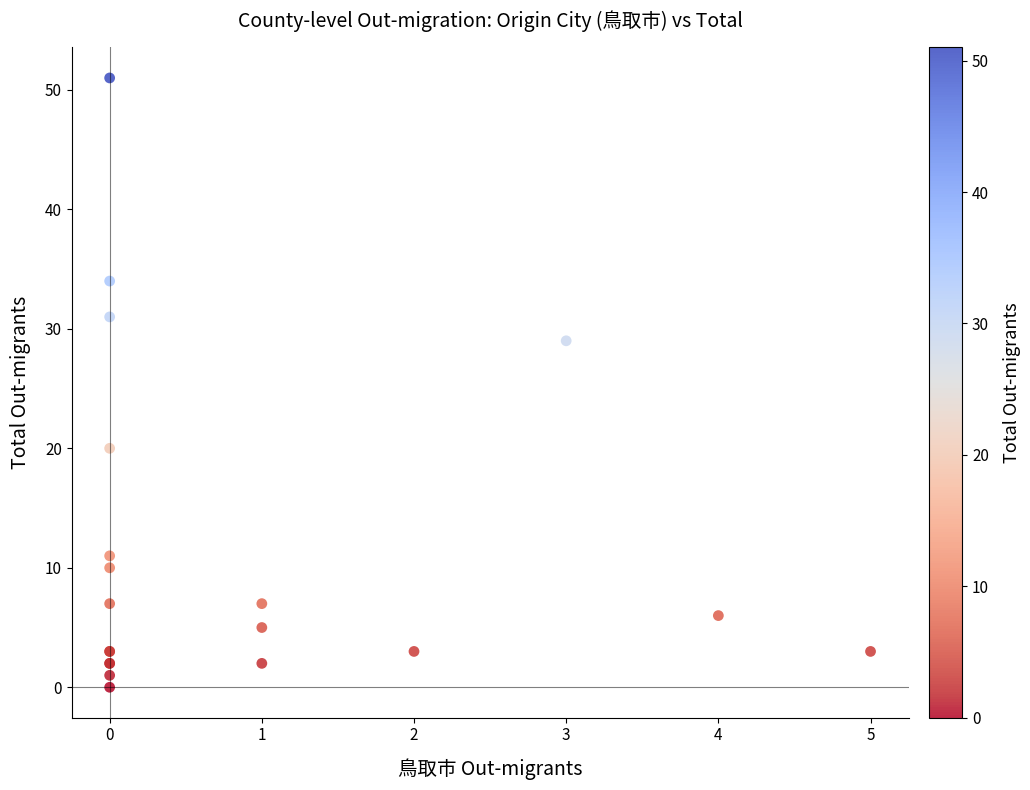

What Y value in the scatter plot is closest to 25?

29